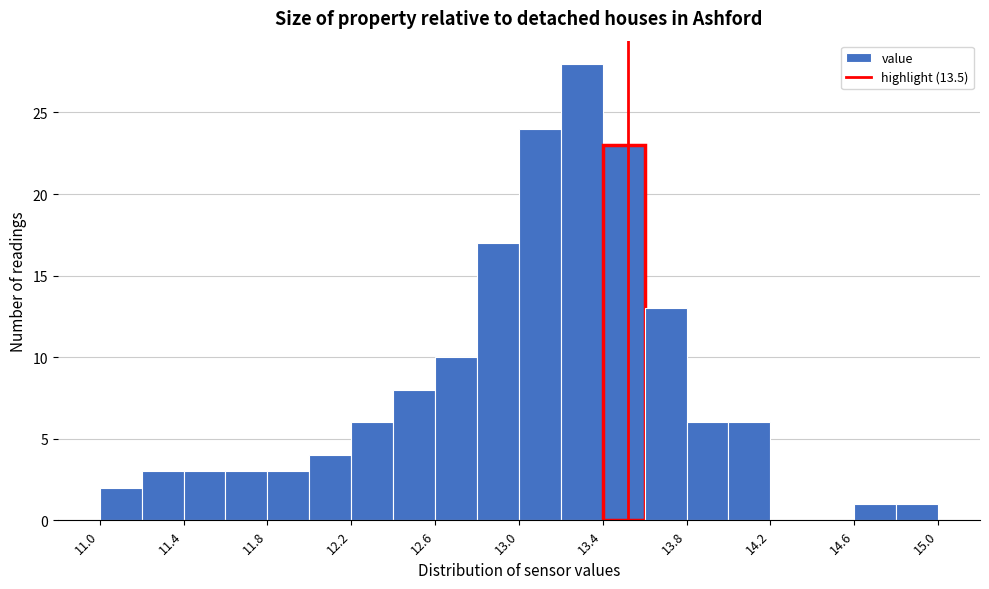

Read against the x-axis, roughly where is the centre of the tallest bar?

13.30